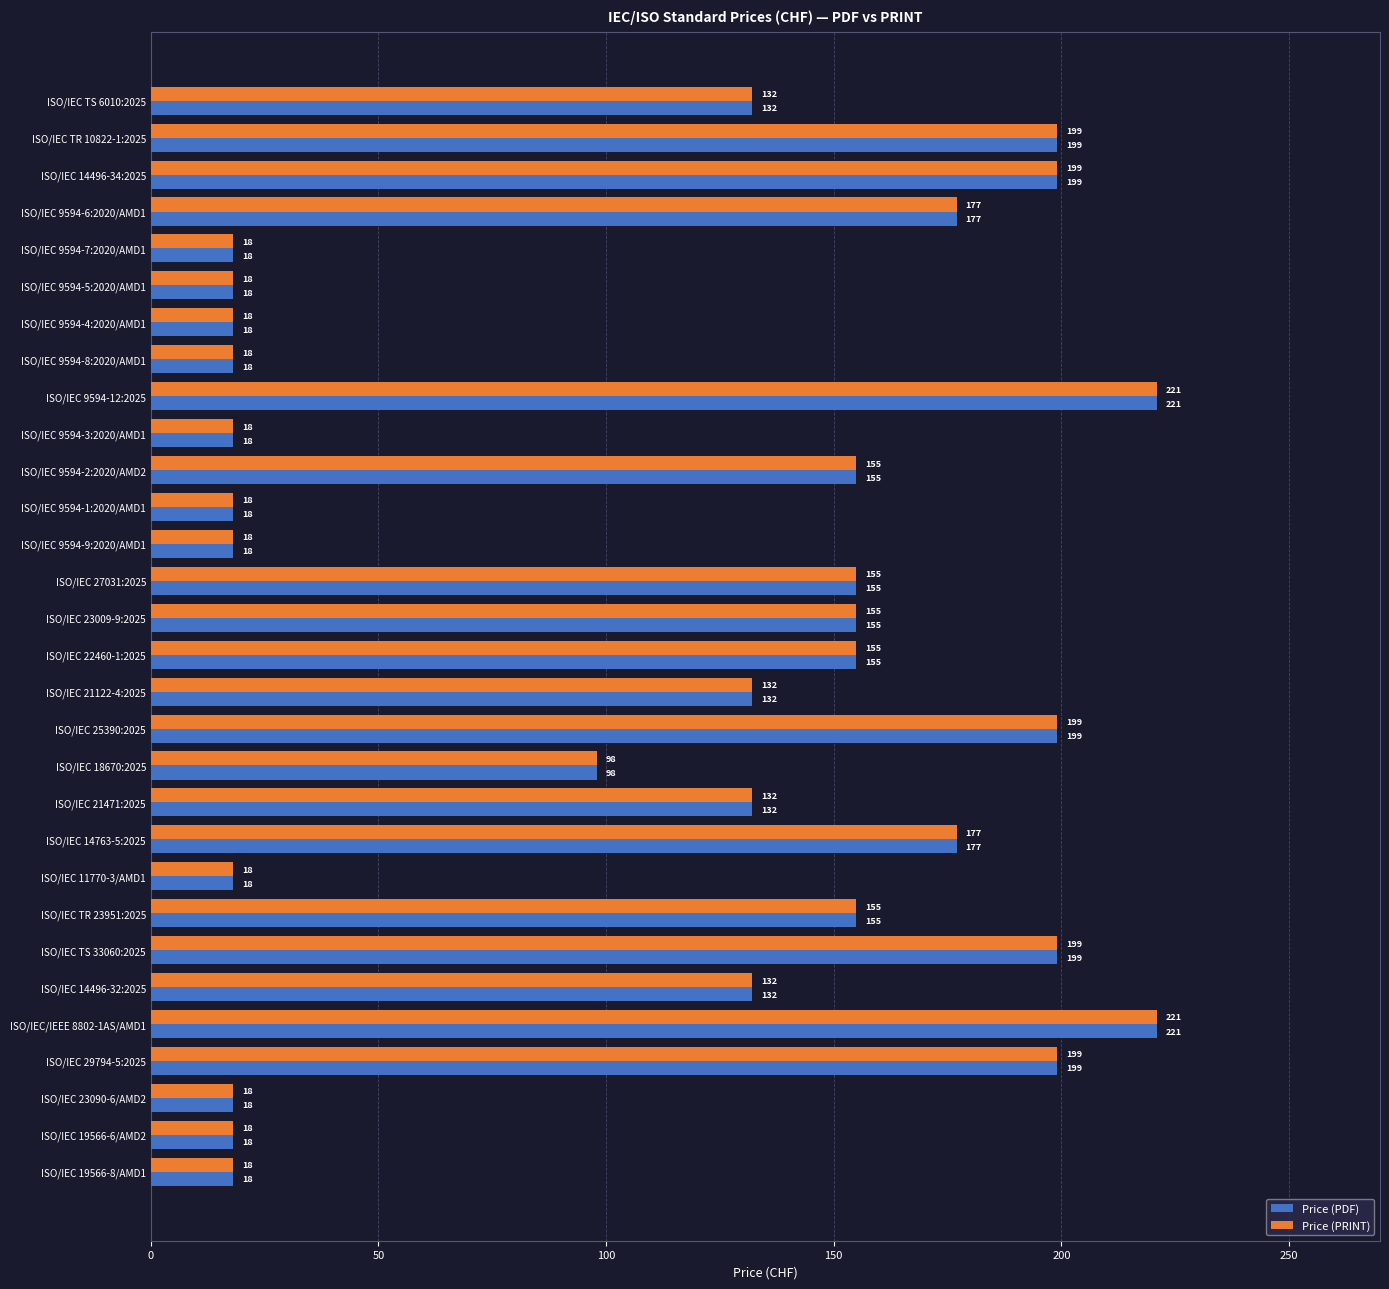

At how many categories does at least one series exceed 217?

2